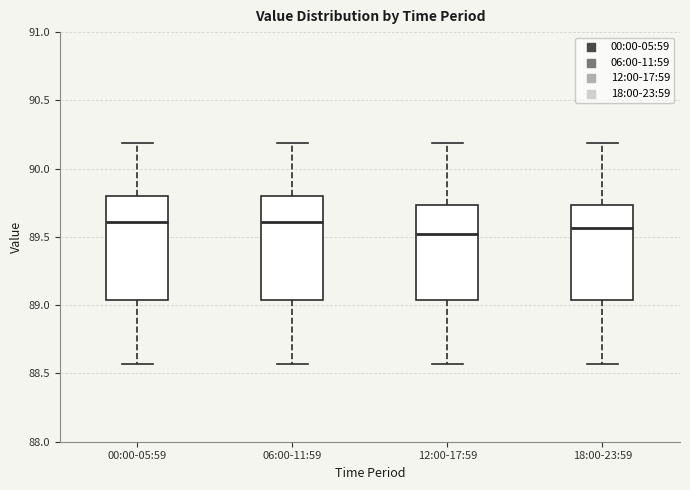

Reading left to right, read every box against the y-axis: the position of its median line, the range the box covers, and the ends of its whiskers. The values are not printed on the chart, so give them approximately, as read against the axis.

00:00-05:59: median 89.60, box 89.05 to 89.80, whiskers 88.55 to 90.20
06:00-11:59: median 89.60, box 89.05 to 89.80, whiskers 88.55 to 90.20
12:00-17:59: median 89.50, box 89.05 to 89.75, whiskers 88.55 to 90.20
18:00-23:59: median 89.55, box 89.05 to 89.75, whiskers 88.55 to 90.20